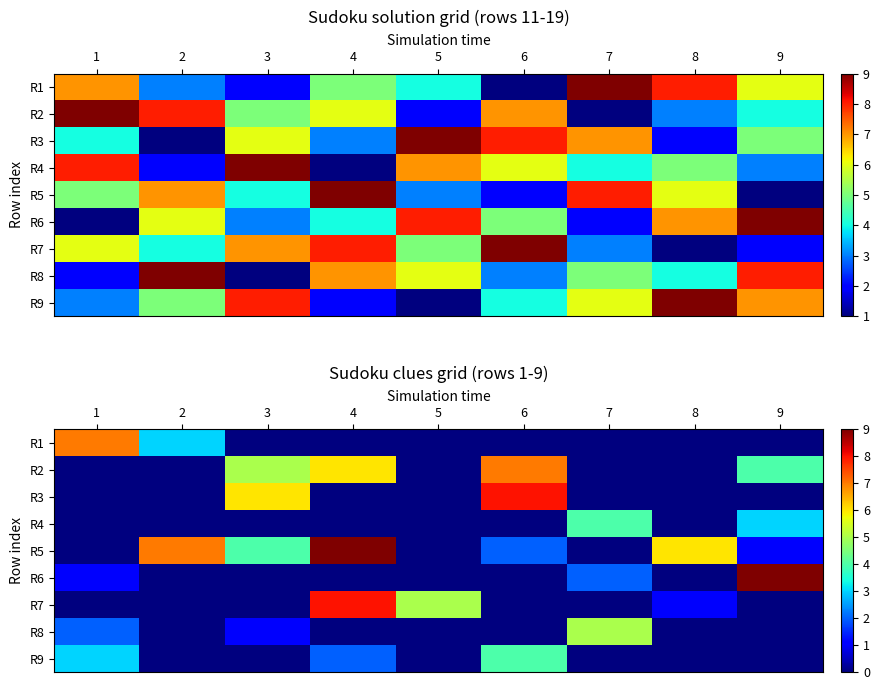

What is the average value of the R2 series?

2